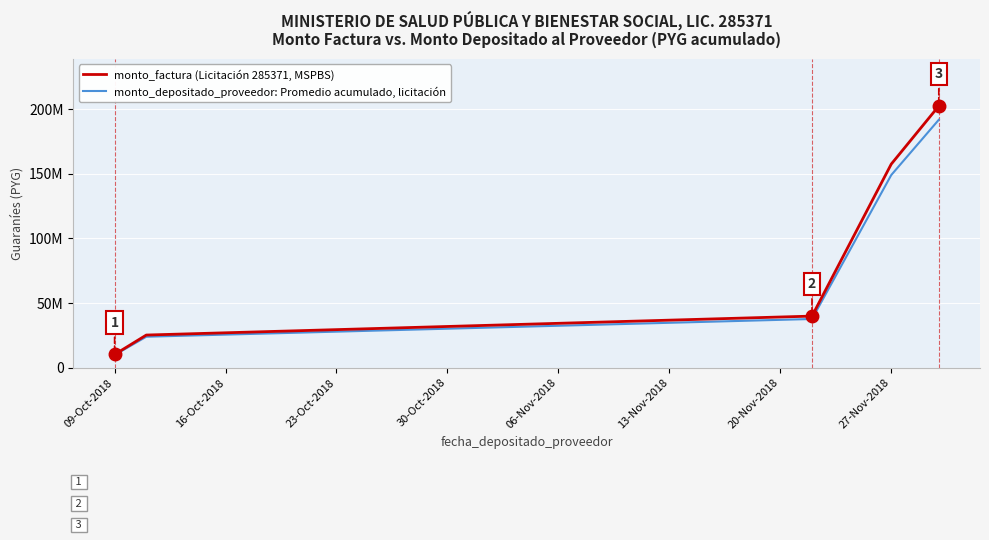

Rank the series by their average value, from highest to lowest.

monto_factura (Licitación 285371, MSPBS), monto_depositado_proveedor: Promedio acumulado, licitación